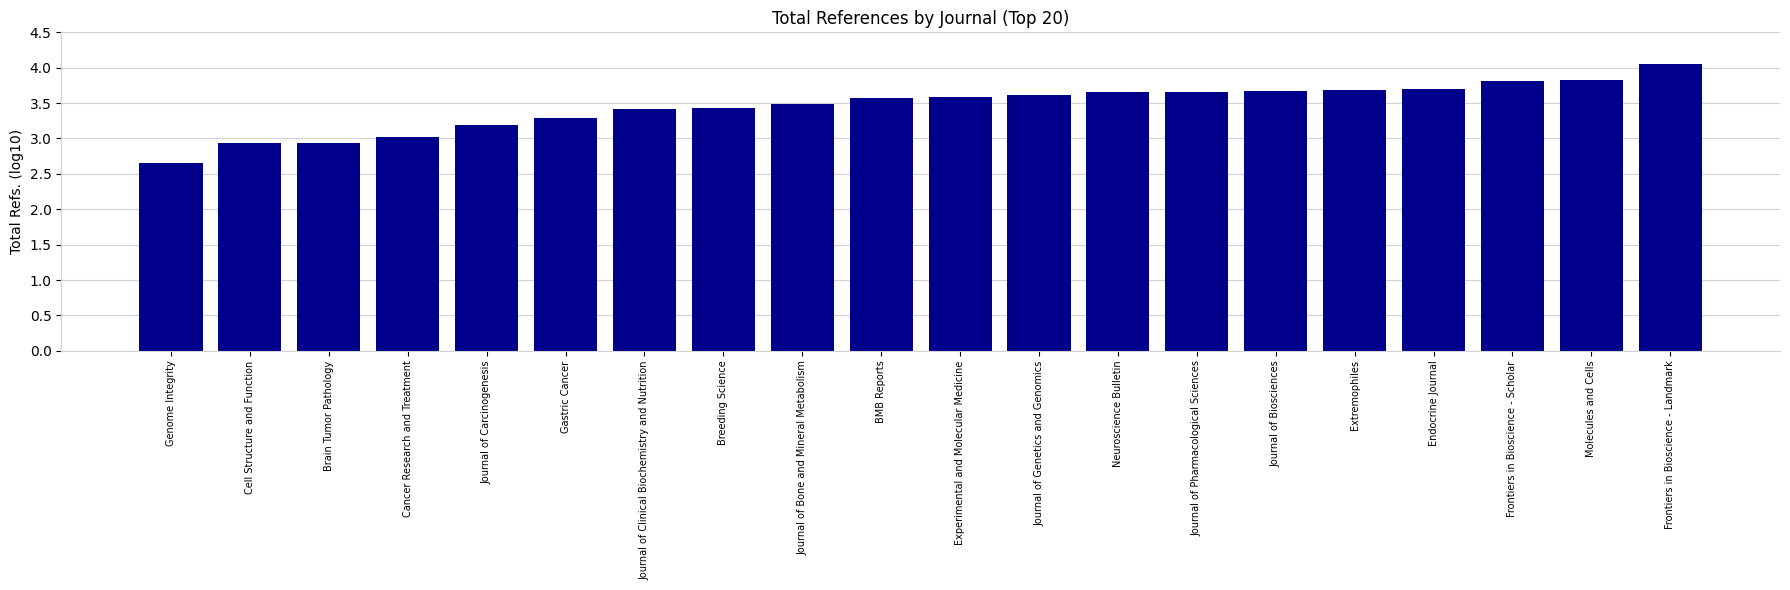

Which has a higher value, Endocrine Journal or Cancer Research and Treatment?

Endocrine Journal